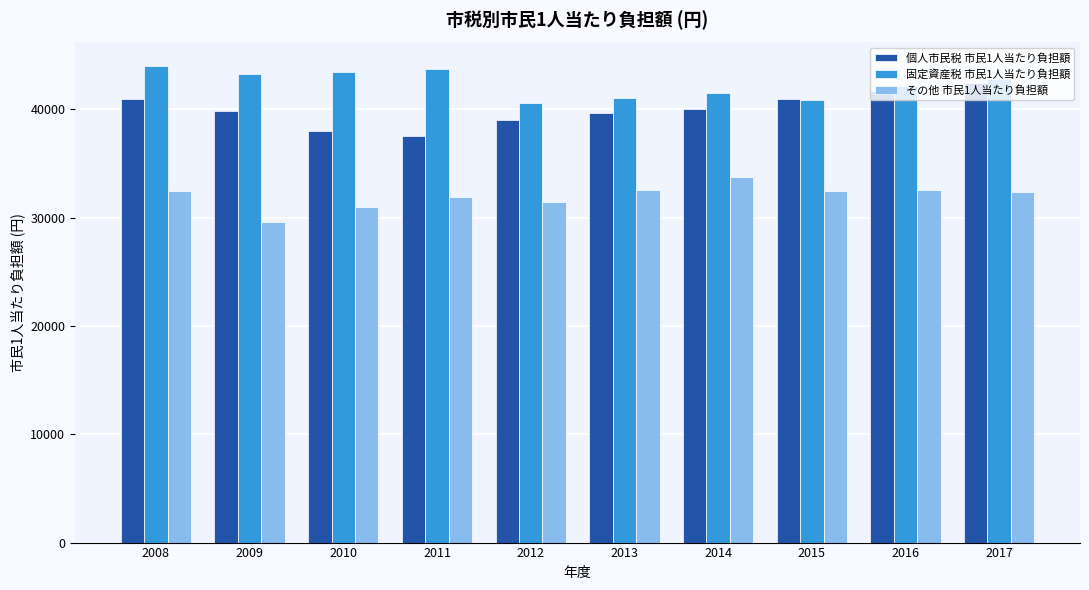

How many distinct data groups are displayed?

3